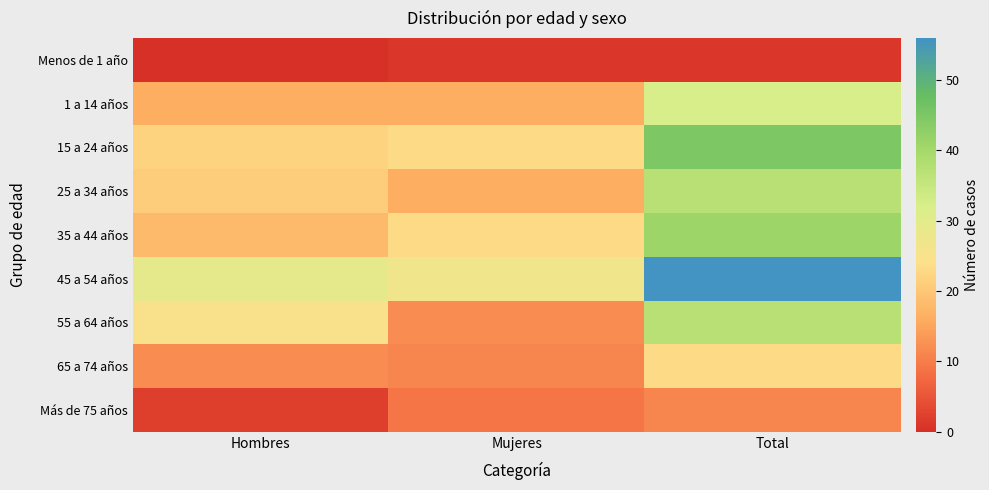

Reading left to right, transcribe all the data shown in this chart.

Menos de 1 año: Hombres=0	Mujeres=1	Total=1
1 a 14 años: Hombres=16	Mujeres=16	Total=32
15 a 24 años: Hombres=22	Mujeres=23	Total=45
25 a 34 años: Hombres=21	Mujeres=16	Total=37
35 a 44 años: Hombres=18	Mujeres=23	Total=41
45 a 54 años: Hombres=29	Mujeres=27	Total=56
55 a 64 años: Hombres=25	Mujeres=12	Total=37
65 a 74 años: Hombres=12	Mujeres=11	Total=23
Más de 75 años: Hombres=2	Mujeres=9	Total=11